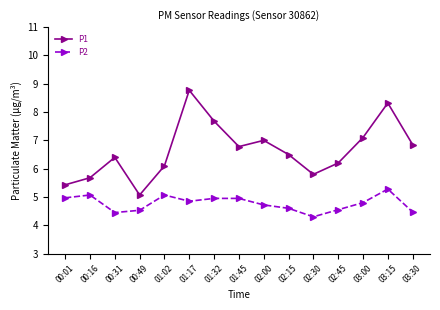

Which series has the widest spread of values?

P1